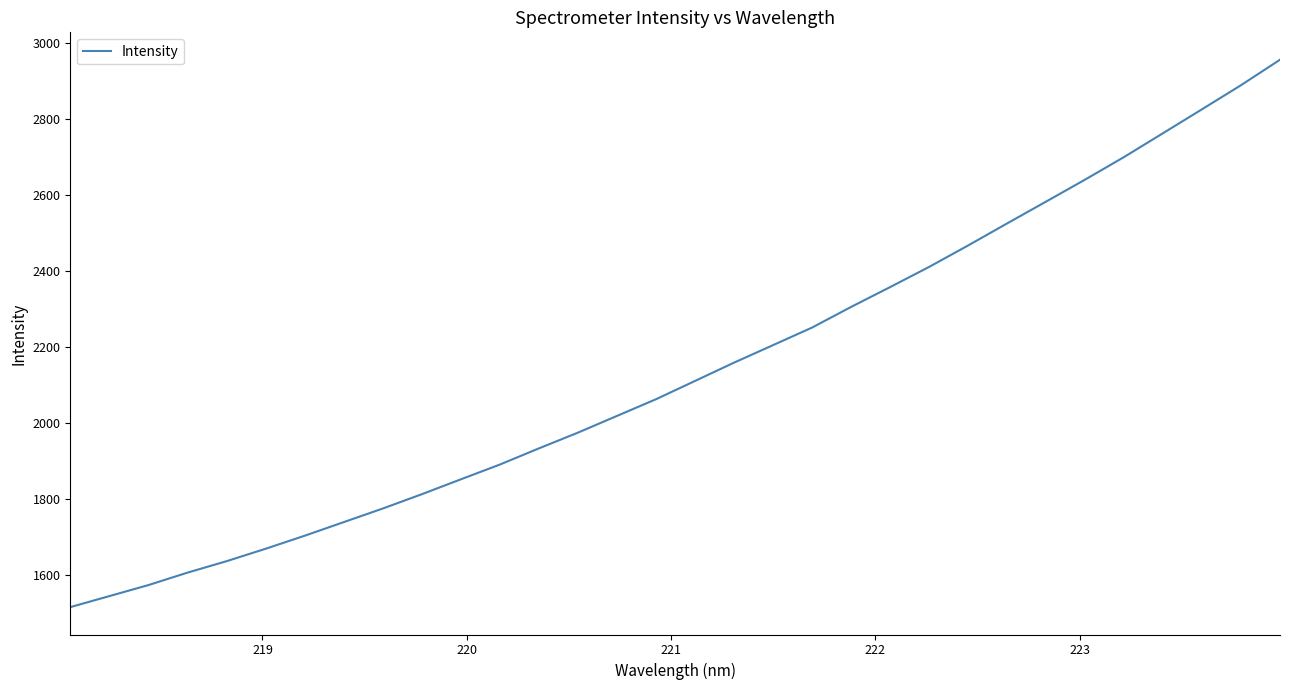

What is the maximum value shown in the chart?

2956.8